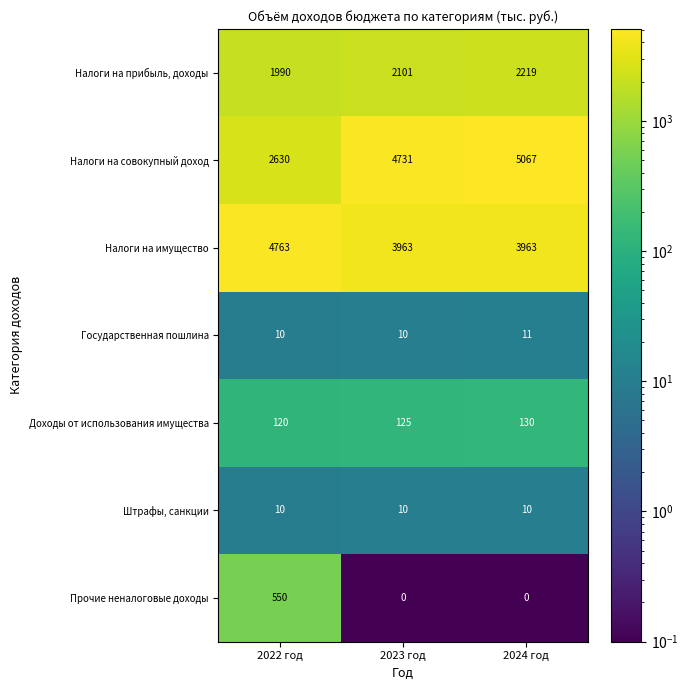

At which label does Государственная пошлина reach its peak?

2024 год